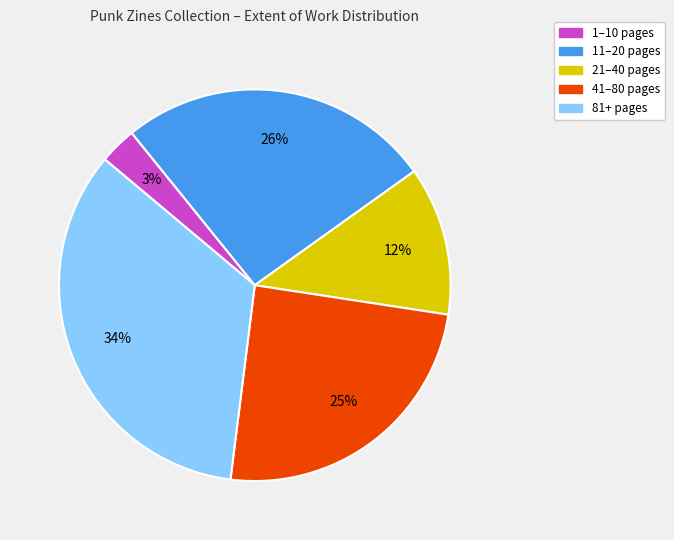

Is there a majority slice in this chart?

No